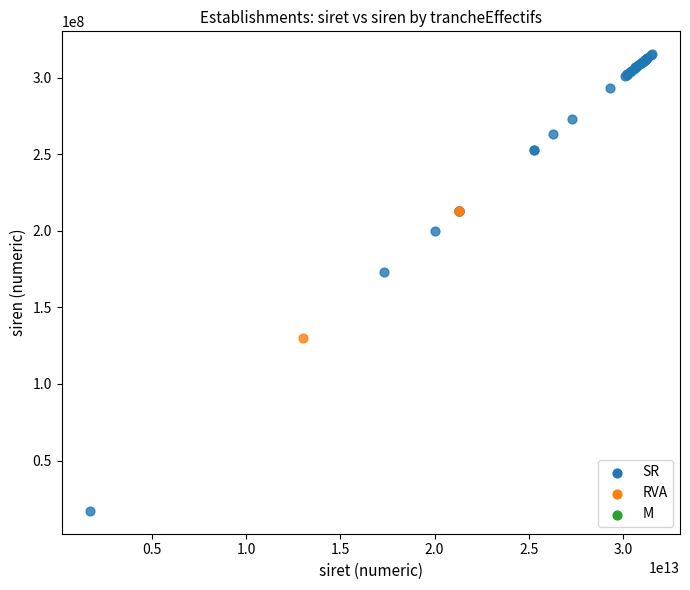

Which series contains the lowest Y value?

SR